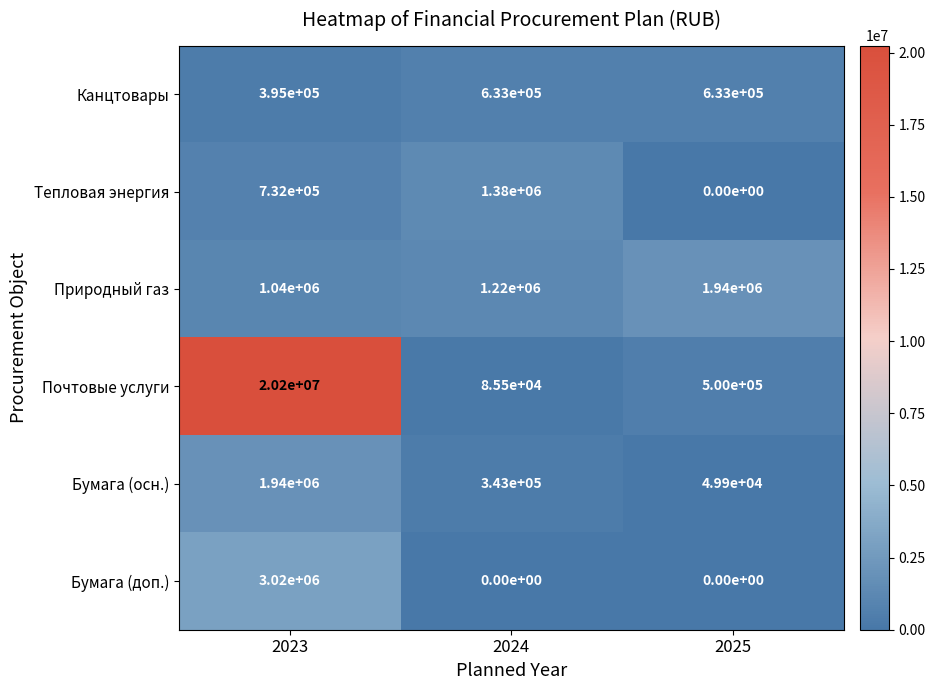

At which category is the sum across all series the highest?

2023